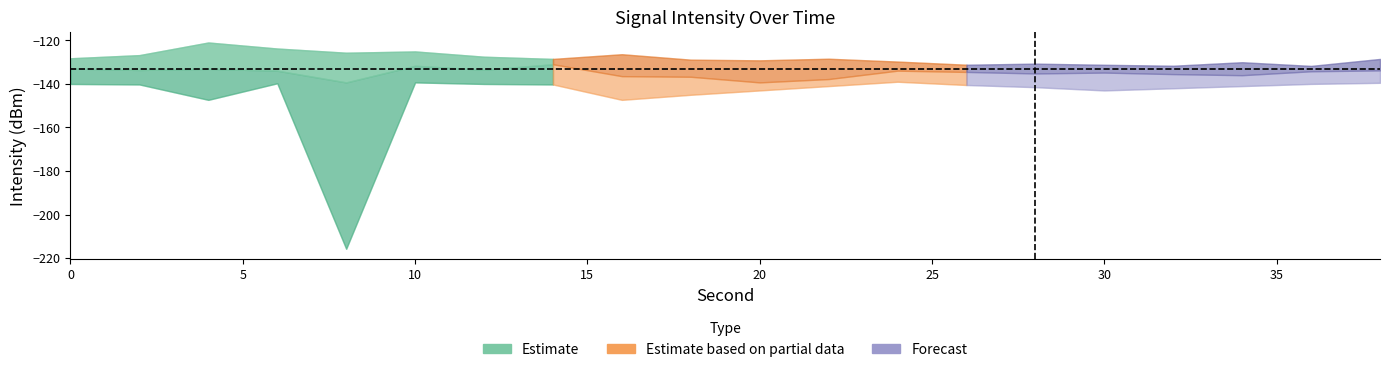

Where is intensity_lower nearest to the value -177?

4